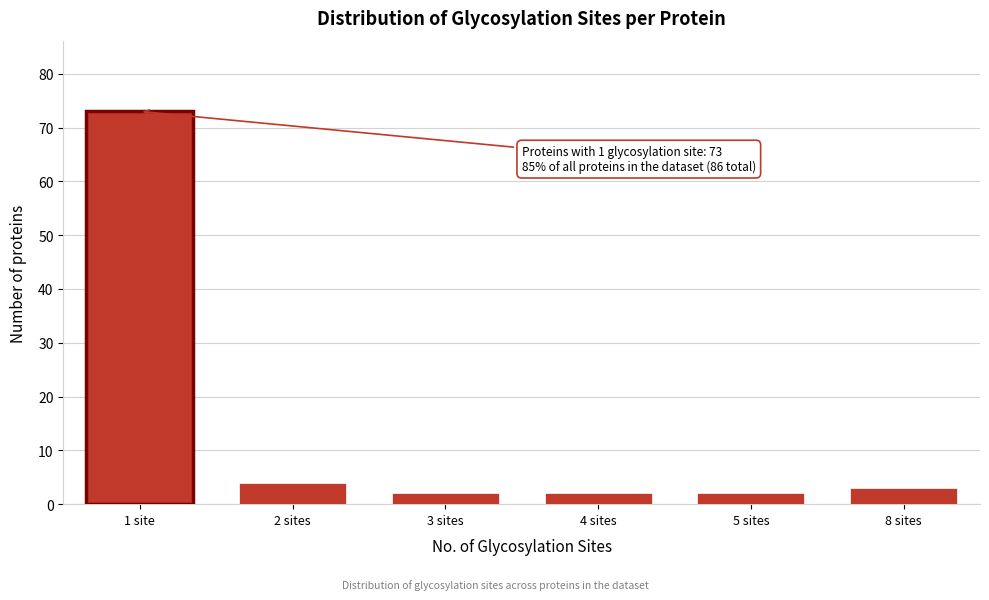

Reading left to right, what are all the values shown in this chart?

1 site=73	2 sites=4	3 sites=2	4 sites=2	5 sites=2	8 sites=3